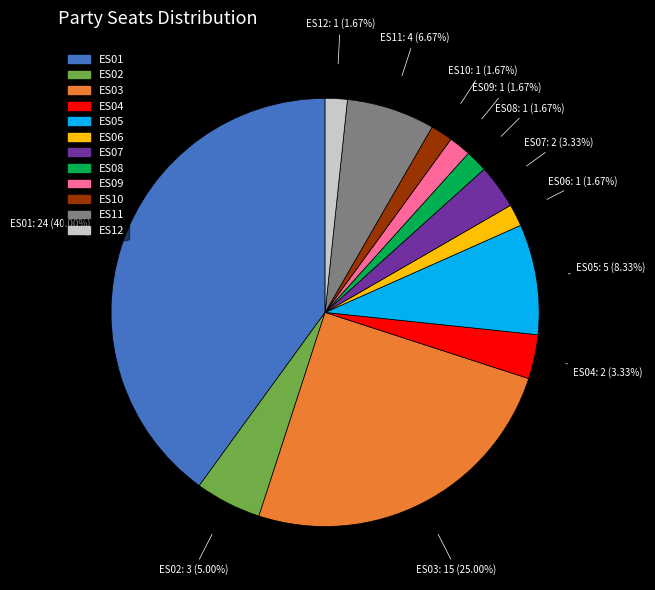

Does ES11 account for over 50% of the chart?

No